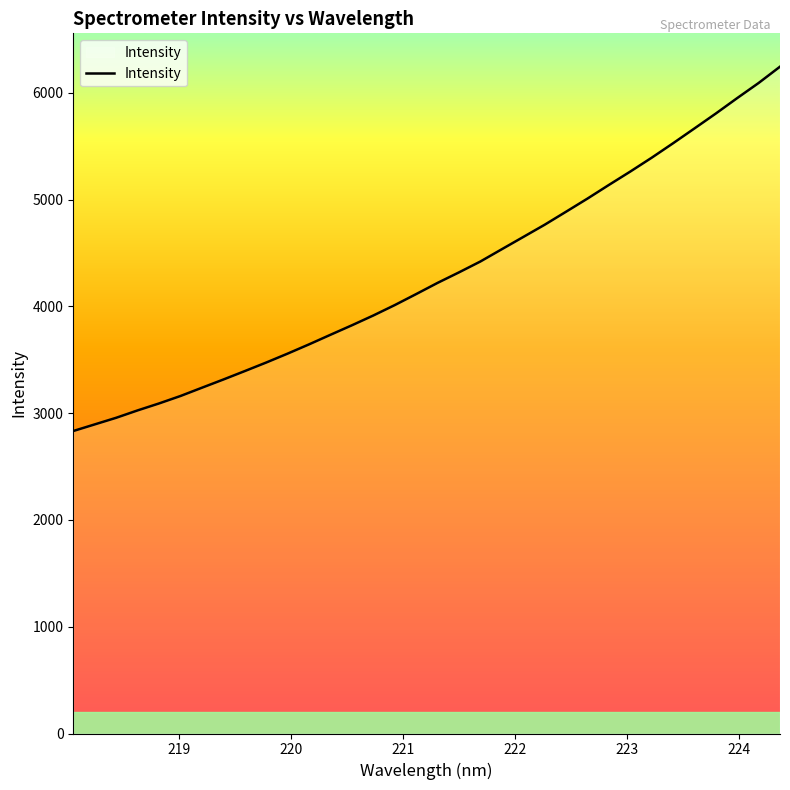

How many categories are shown in the chart?

34